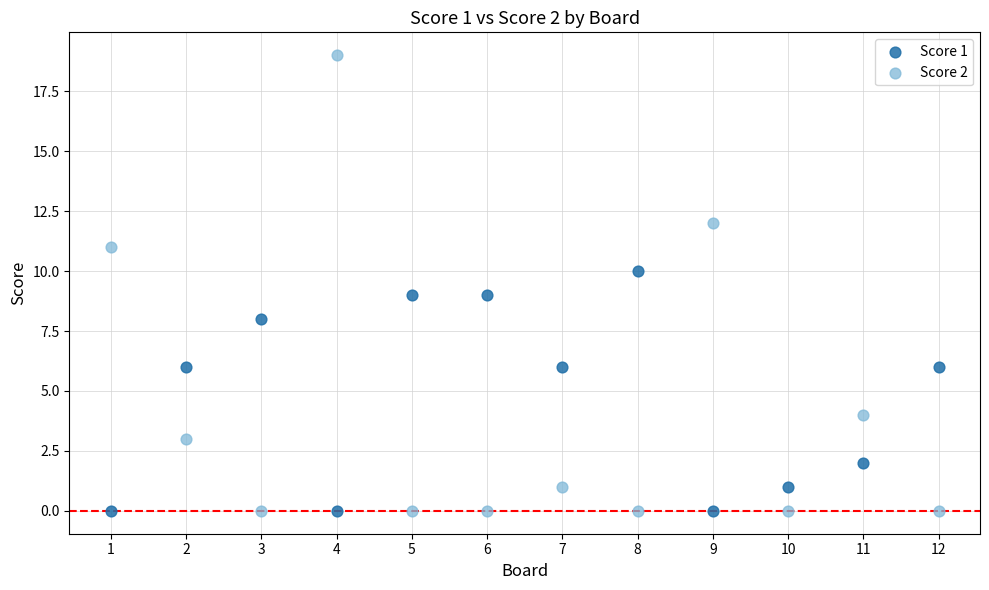

Across all data points, what is the range of X values (max minus min)?

11